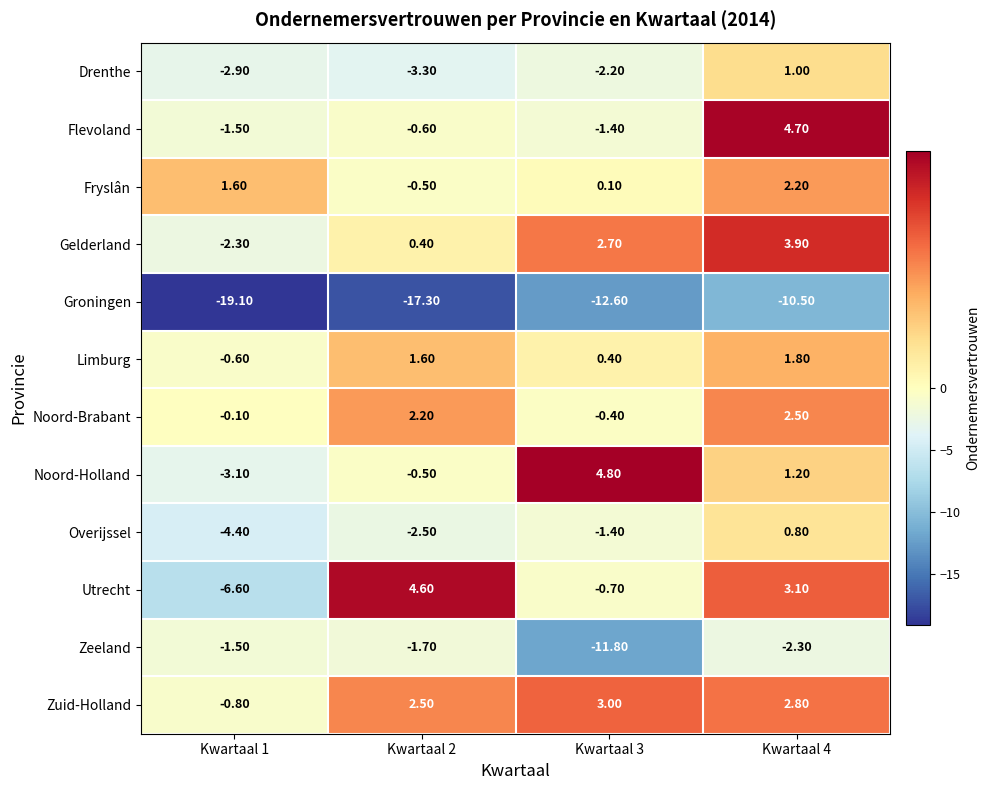

What is the sum of the Noord-Holland values at Kwartaal 1 and Kwartaal 3?

1.7